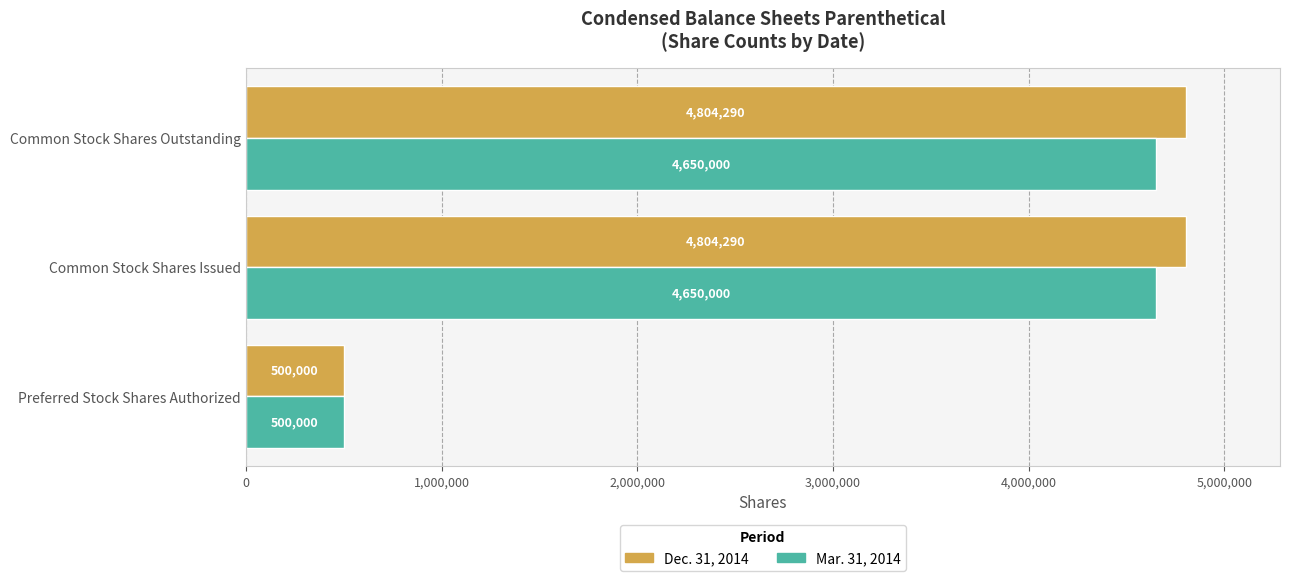

Rank the series by their average value, from highest to lowest.

Dec. 31, 2014, Mar. 31, 2014